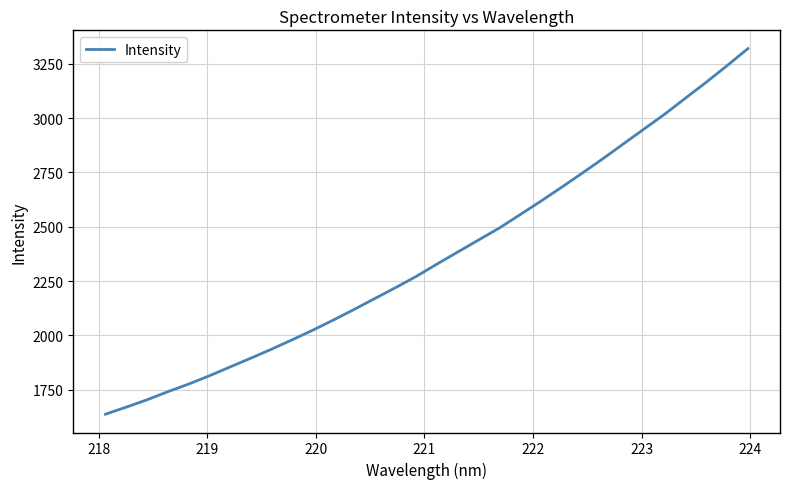

What is the maximum value shown in the chart?

3319.3